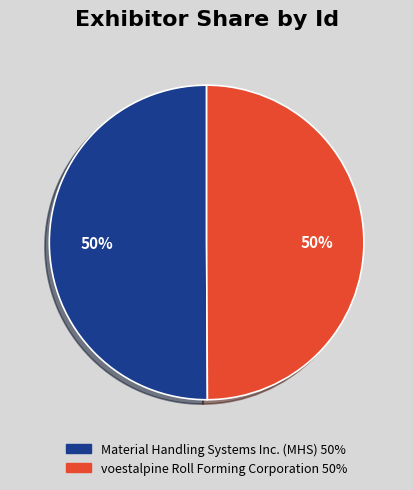

Count the number of slices in the pie.

2